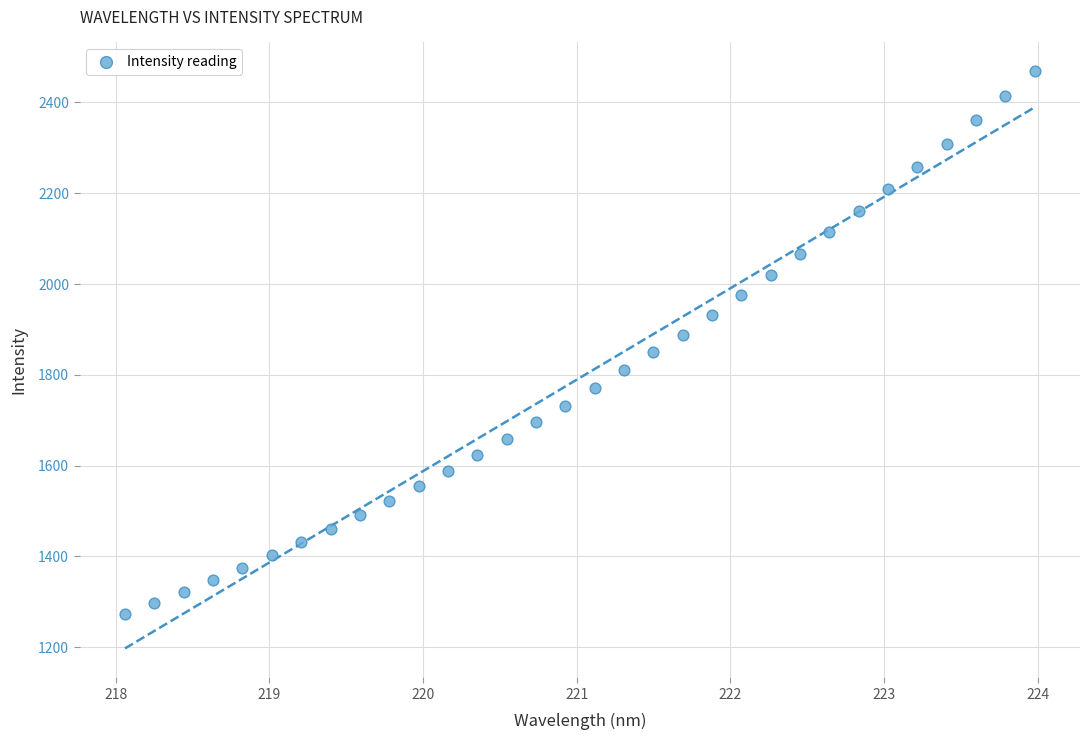

What is the range of X values (max minus min)?

5.9